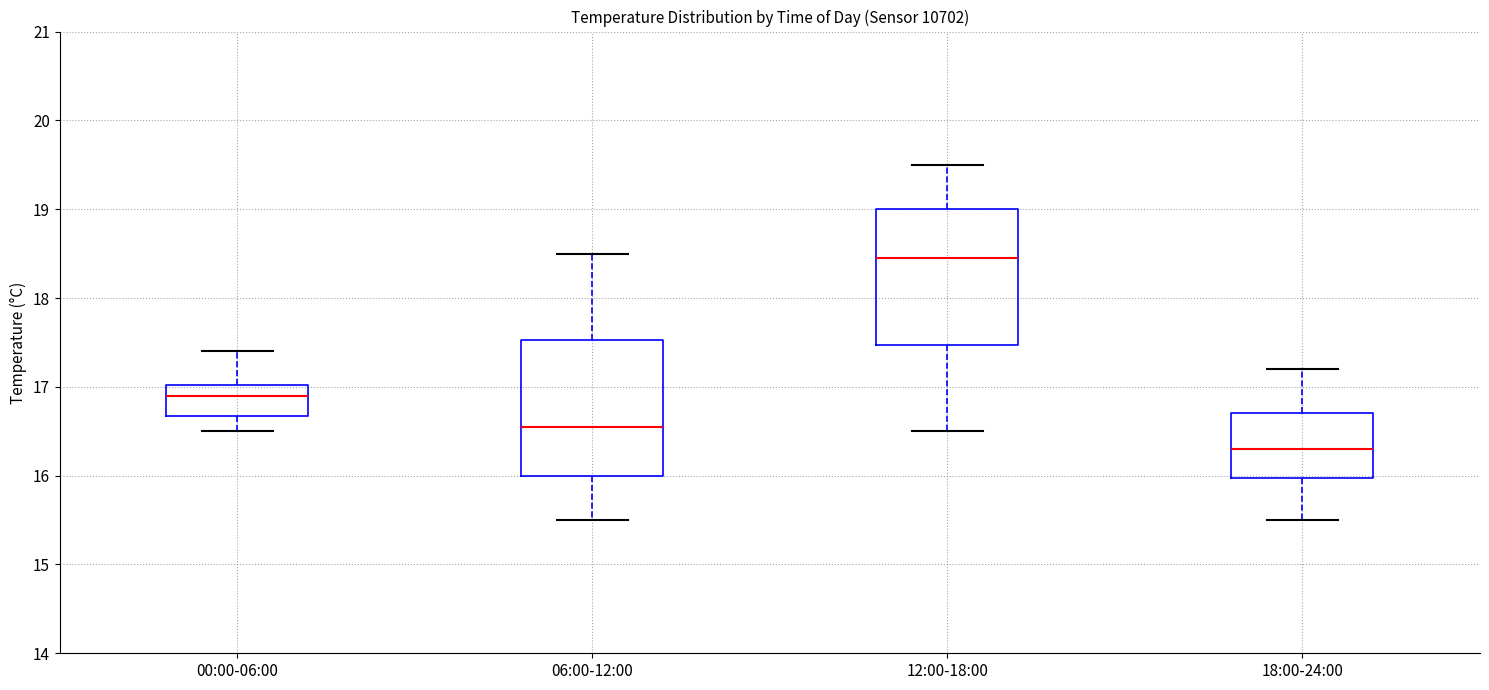

Reading left to right, read every box against the y-axis: the position of its median line, the range the box covers, and the ends of its whiskers. The values are not printed on the chart, so give them approximately, as read against the axis.

00:00-06:00: median 16.9, box 16.7 to 17.0, whiskers 16.5 to 17.4
06:00-12:00: median 16.6, box 16.0 to 17.5, whiskers 15.5 to 18.5
12:00-18:00: median 18.5, box 17.5 to 19.0, whiskers 16.5 to 19.5
18:00-24:00: median 16.3, box 16.0 to 16.7, whiskers 15.5 to 17.2